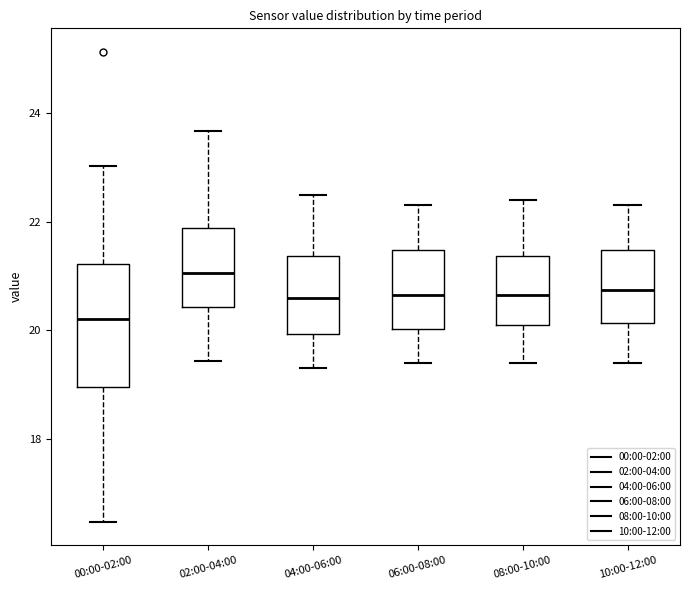

Which box's median line is the highest?

02:00-04:00